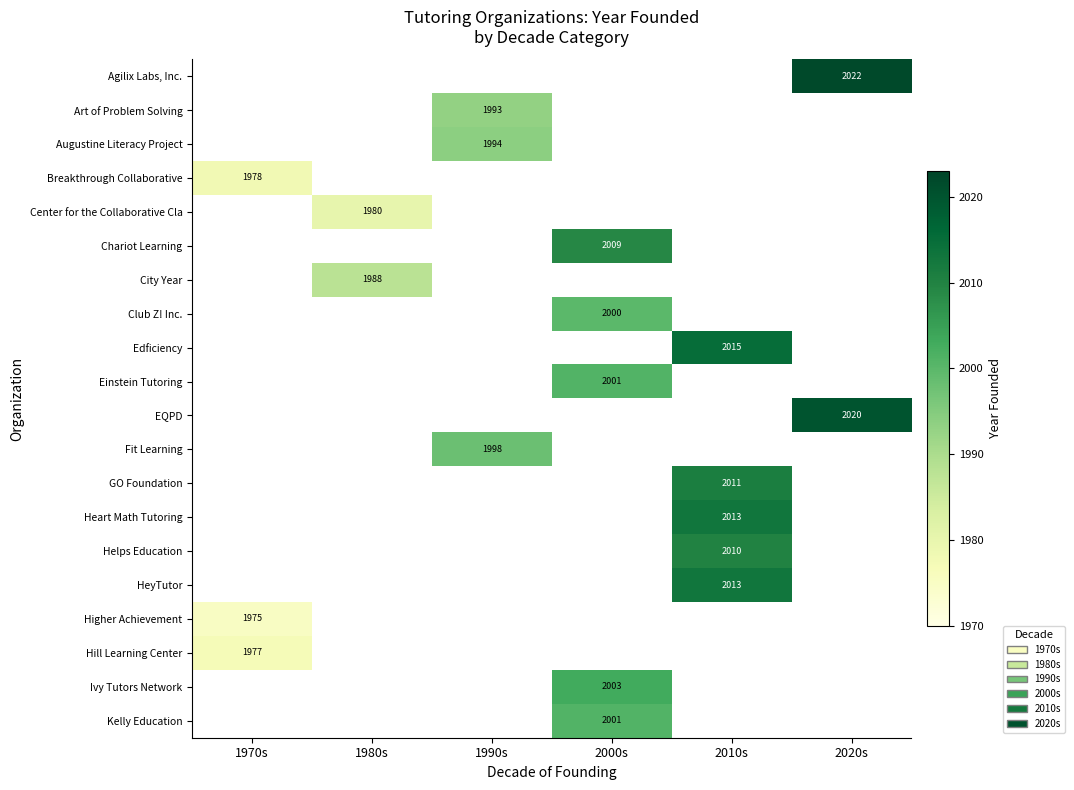

The Augustine Literacy Project series shows 1994 at 1990s. True or false?

True